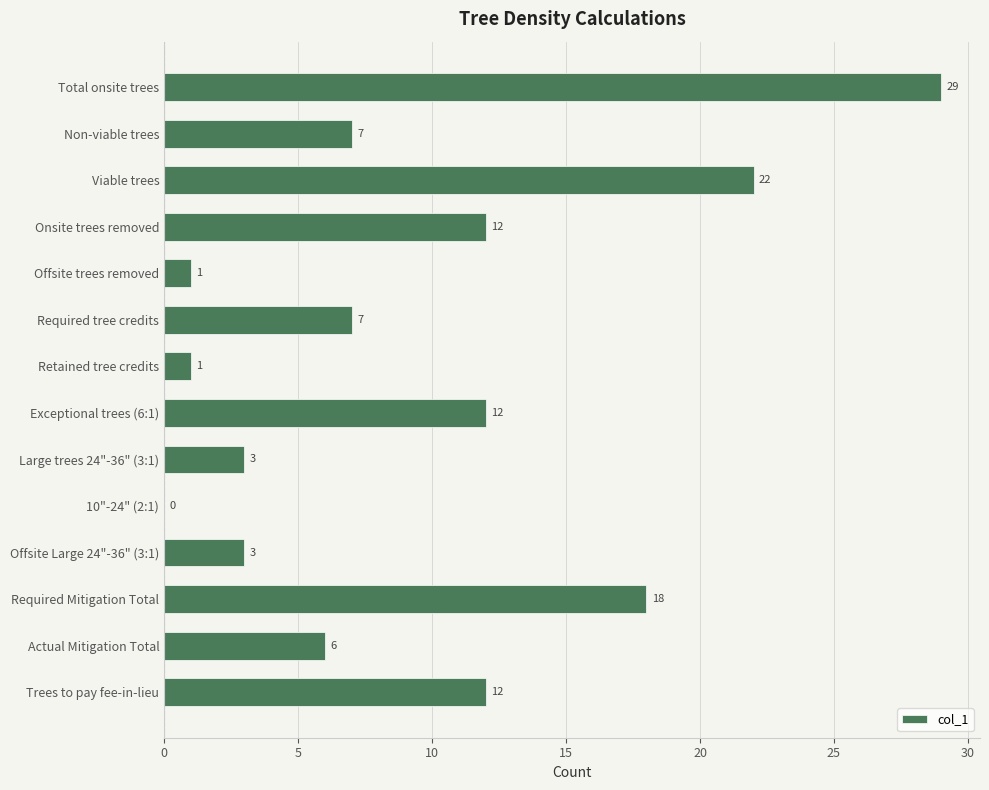

Are the bars horizontal?

Yes